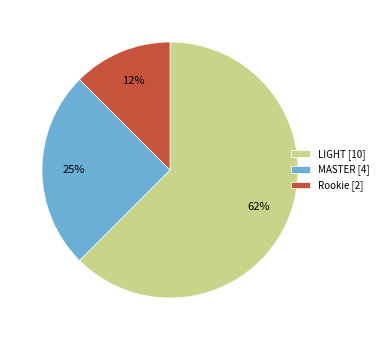

What percentage is the MASTER [4] slice, to the nearest percent?

25%